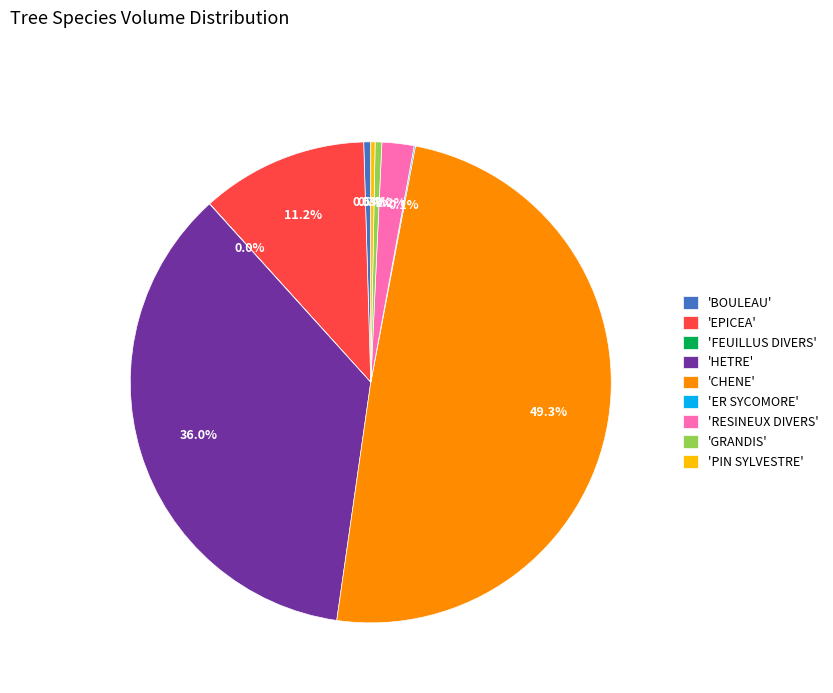

Does 'RESINEUX DIVERS' account for over 50% of the chart?

No